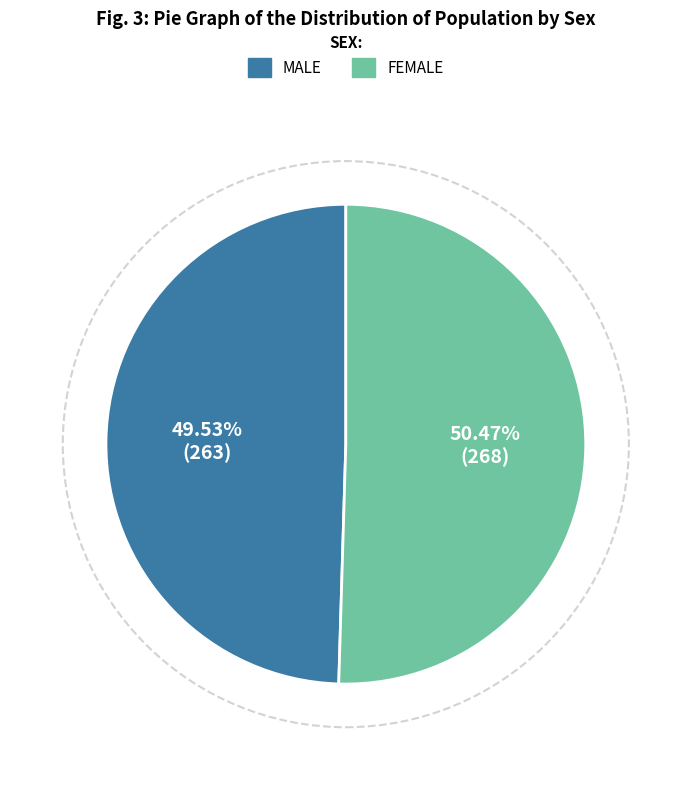

Is there a majority slice in this chart?

Yes